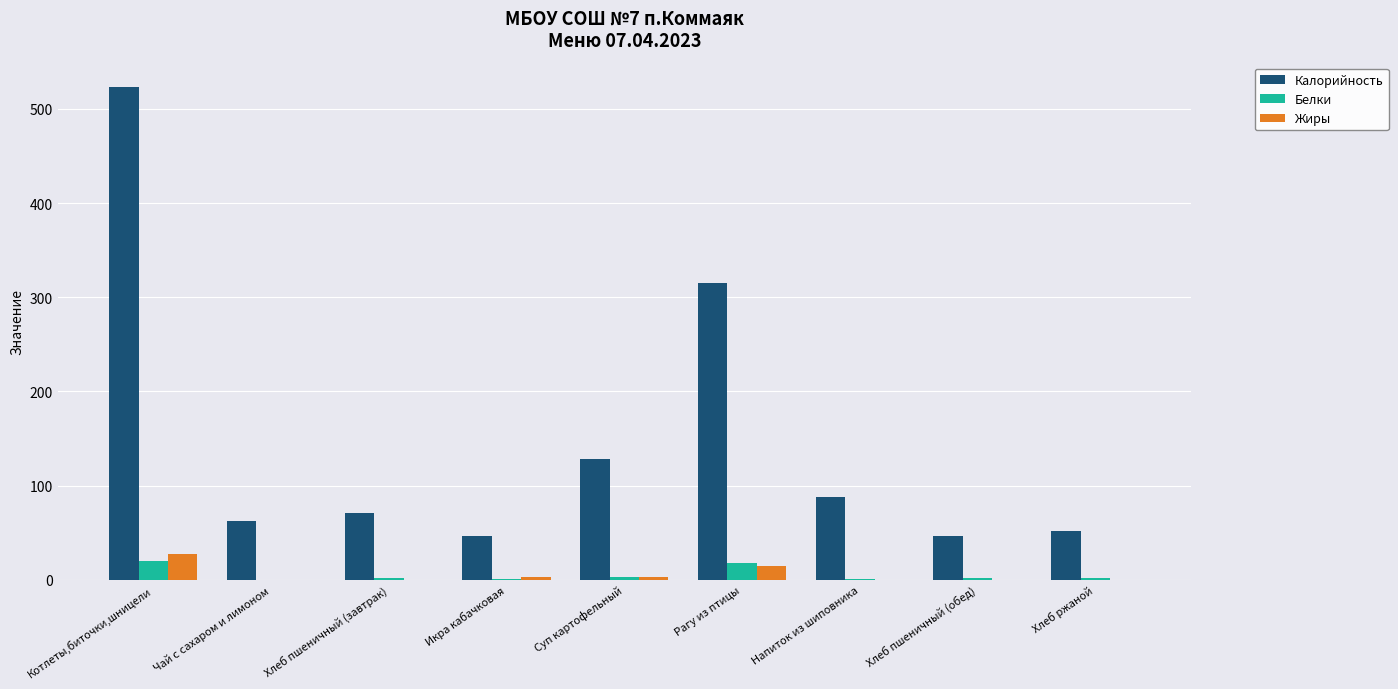

At which category is the sum across all series the highest?

Котлеты,биточки,шницели